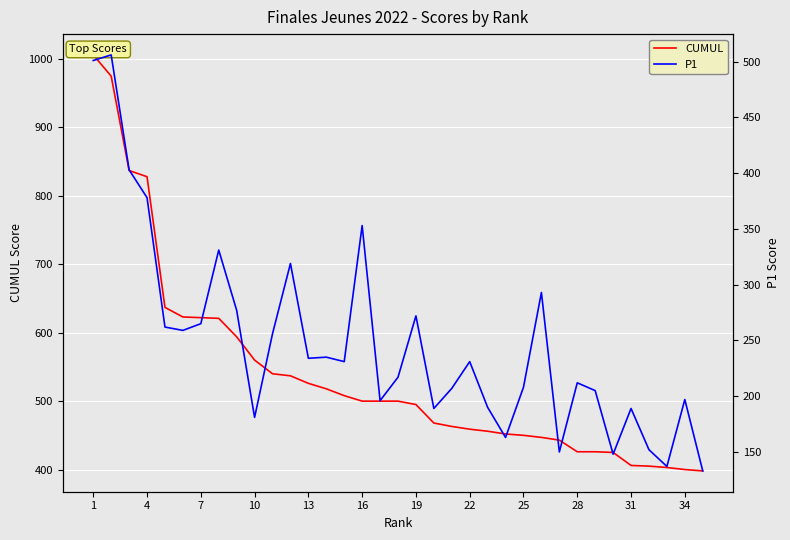

What is the sum of all P1 values?

8680